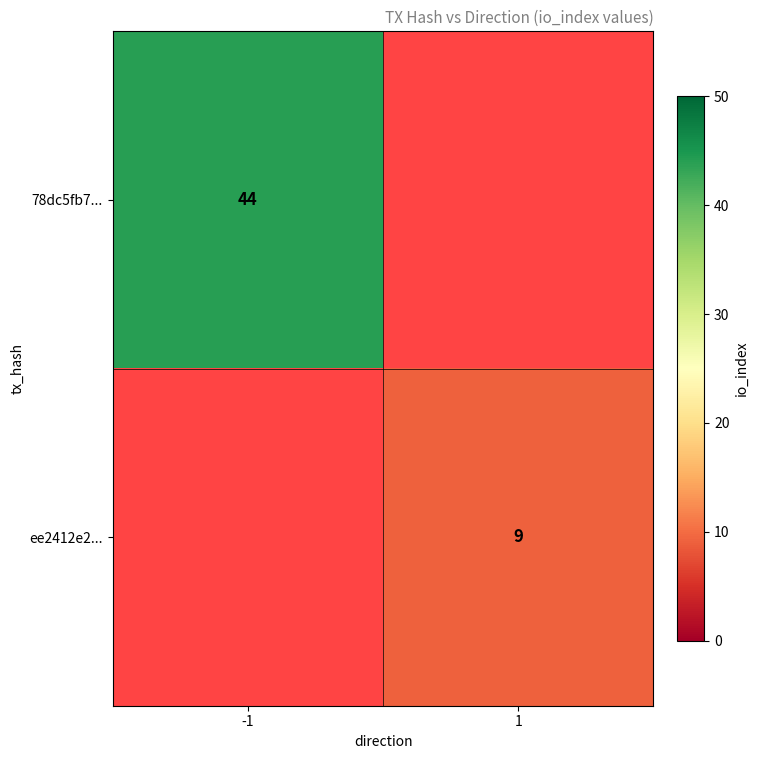

Between -1 and 1, which is larger?

1